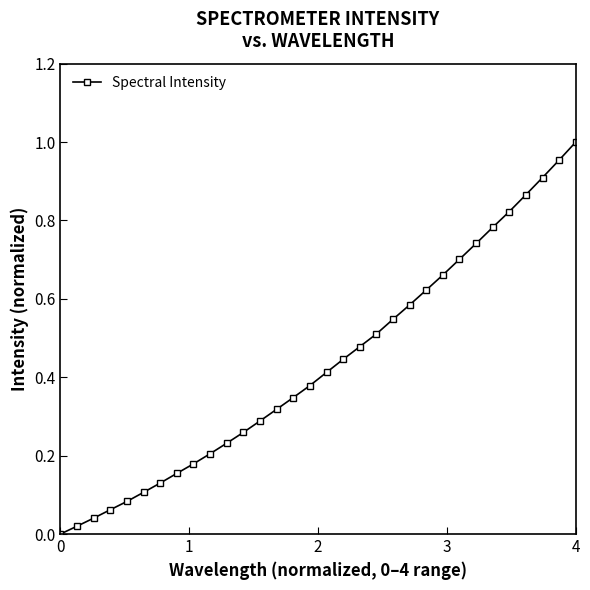

What is the sum of all values?

13.8